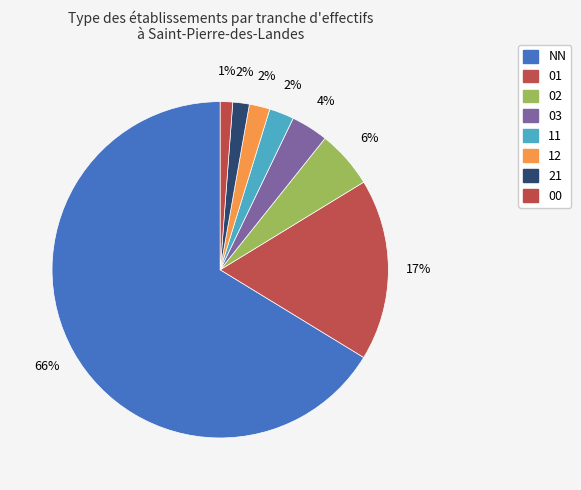

How many slices are in this pie chart?

8